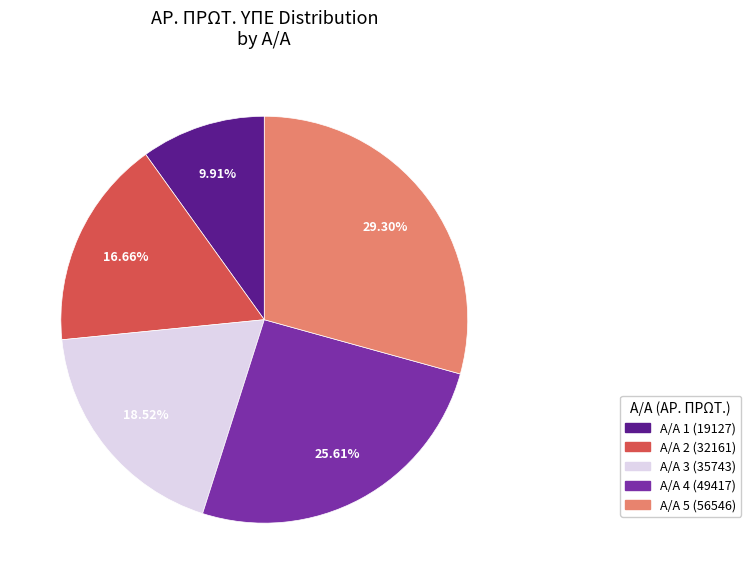

Is there a majority slice in this chart?

No